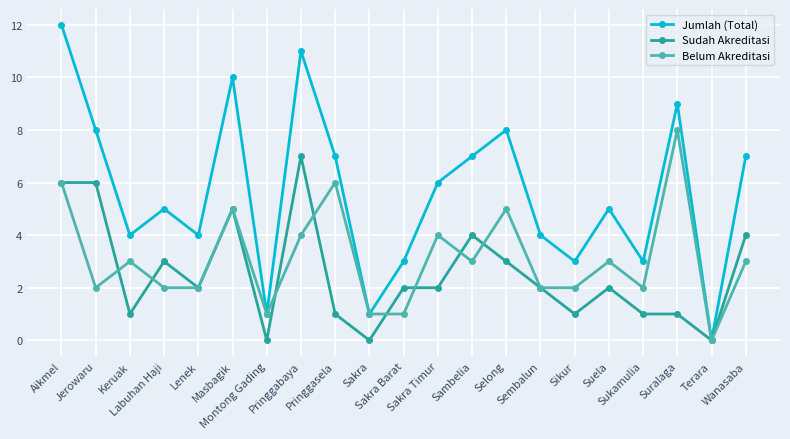

Which series has the largest total across all categories?

Jumlah (Total)